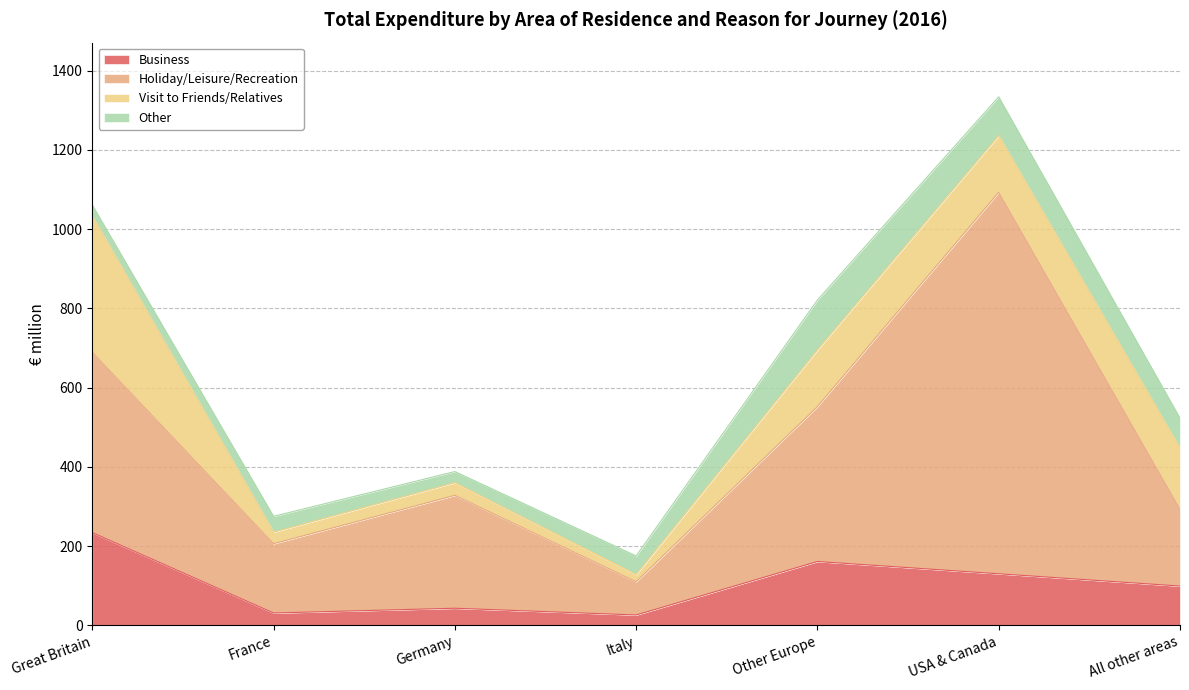

True or false: Business and Holiday/Leisure/Recreation intersect in this chart.

False